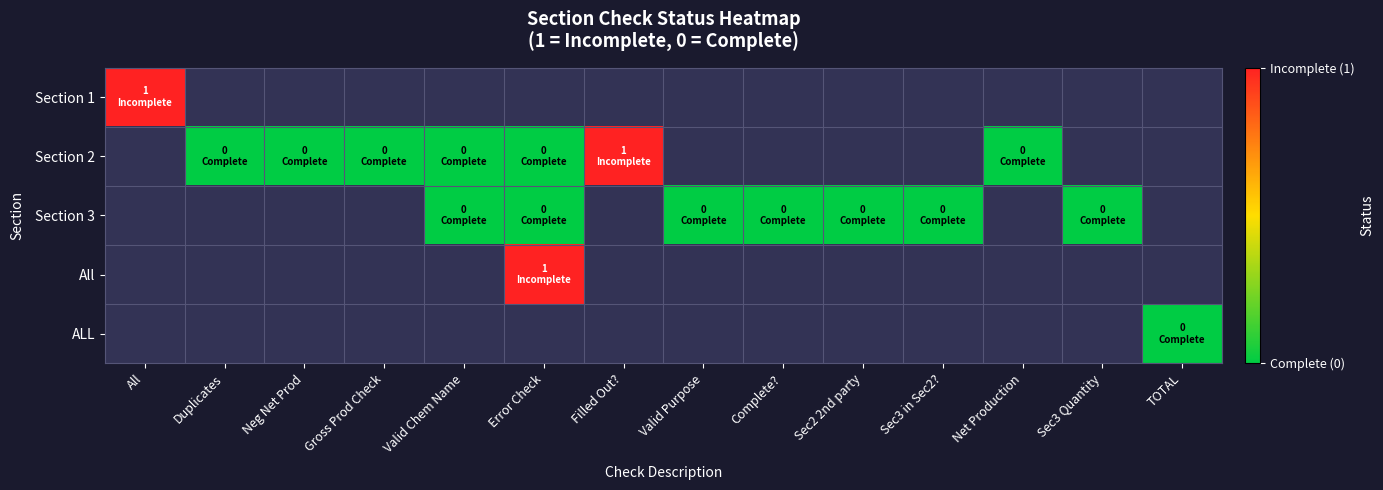

At which label does Section 1 reach its minimum?

All